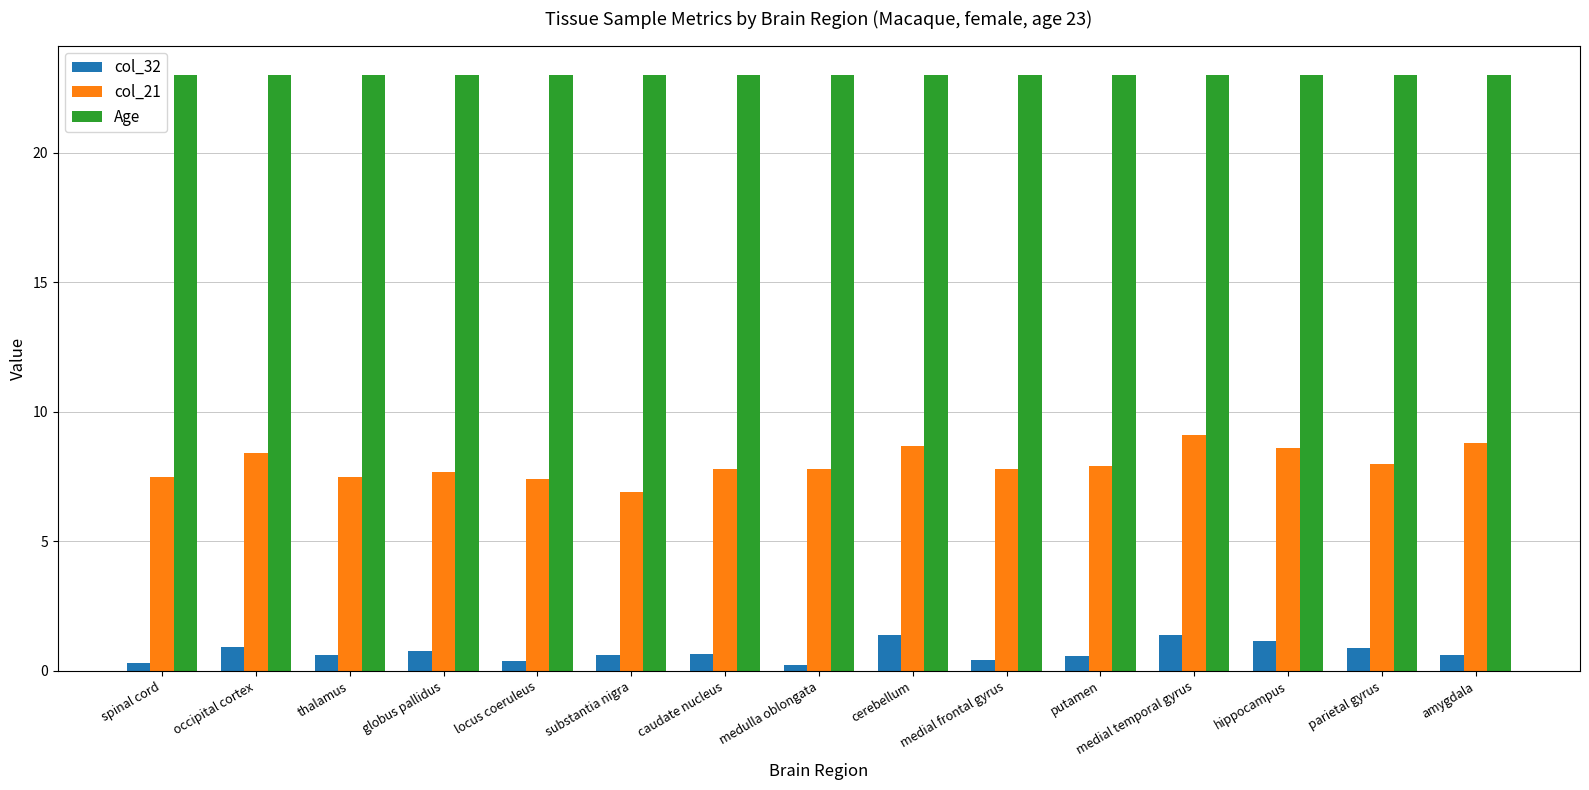

What is the label of the 1st bar from the right?

amygdala